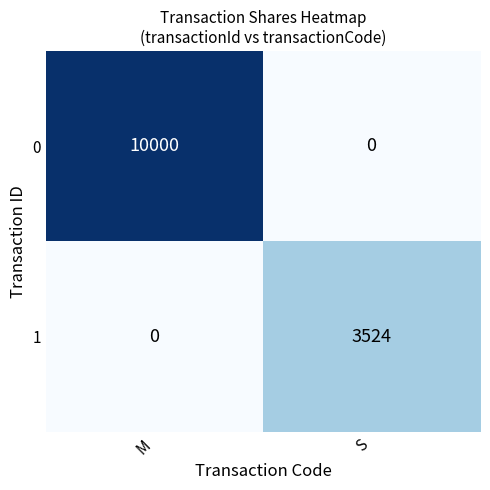

List the series in order of their peak value, highest first.

0, 1